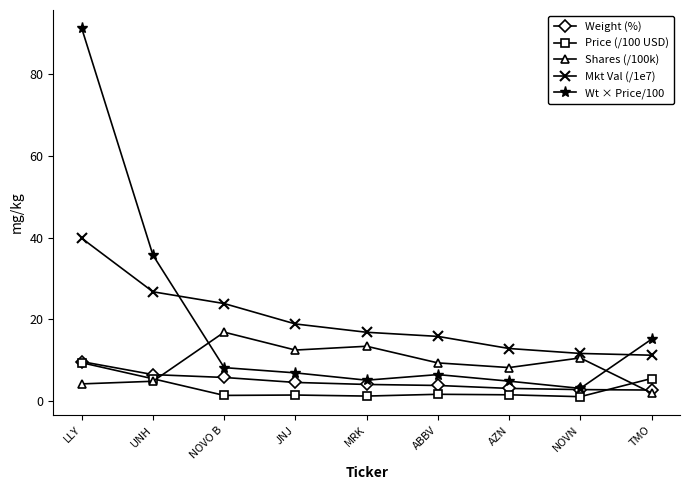

At which category does the chart reach its peak across all series?

LLY